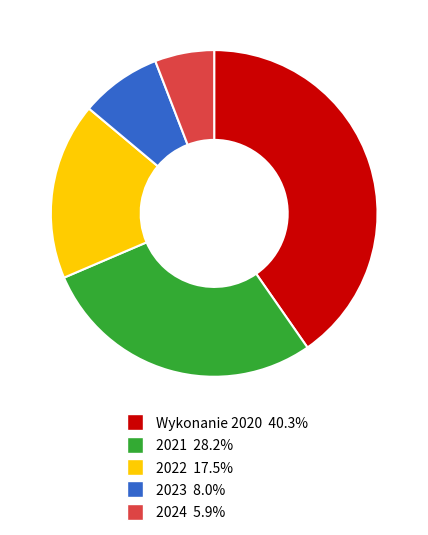

Rank the categories by value from highest to lowest.

Wykonanie 2020, 2021, 2022, 2023, 2024